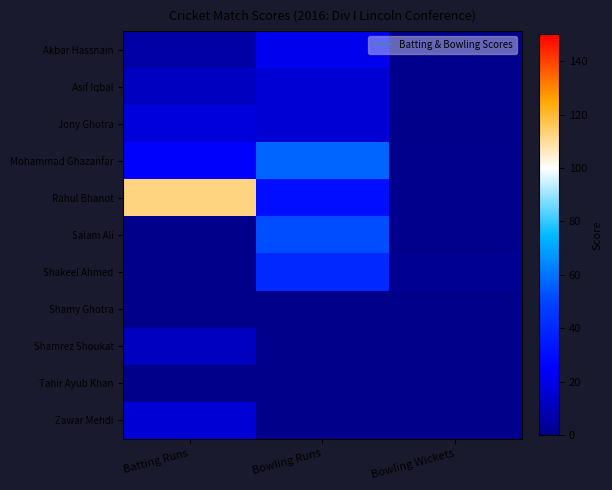

Reading left to right, list all the values displayed in this chart.

Akbar Hassnain: Batting Runs=6	Bowling Runs=22	Bowling Wickets=1
Asif Iqbal: Batting Runs=12	Bowling Runs=16	Bowling Wickets=1
Jony Ghotra: Batting Runs=18	Bowling Runs=16	Bowling Wickets=0
Mohammad Ghazanfar: Batting Runs=25	Bowling Runs=57	Bowling Wickets=1
Rahul Bhanot: Batting Runs=112	Bowling Runs=30	Bowling Wickets=1
Salam Ali: Batting Runs=0	Bowling Runs=52	Bowling Wickets=1
Shakeel Ahmed: Batting Runs=0	Bowling Runs=40	Bowling Wickets=2
Shamy Ghotra: Batting Runs=0	Bowling Runs=0	Bowling Wickets=0
Shamrez Shoukat: Batting Runs=12	Bowling Runs=0	Bowling Wickets=0
Tahir Ayub Khan: Batting Runs=0	Bowling Runs=0	Bowling Wickets=0
Zawar Mehdi: Batting Runs=16	Bowling Runs=0	Bowling Wickets=0